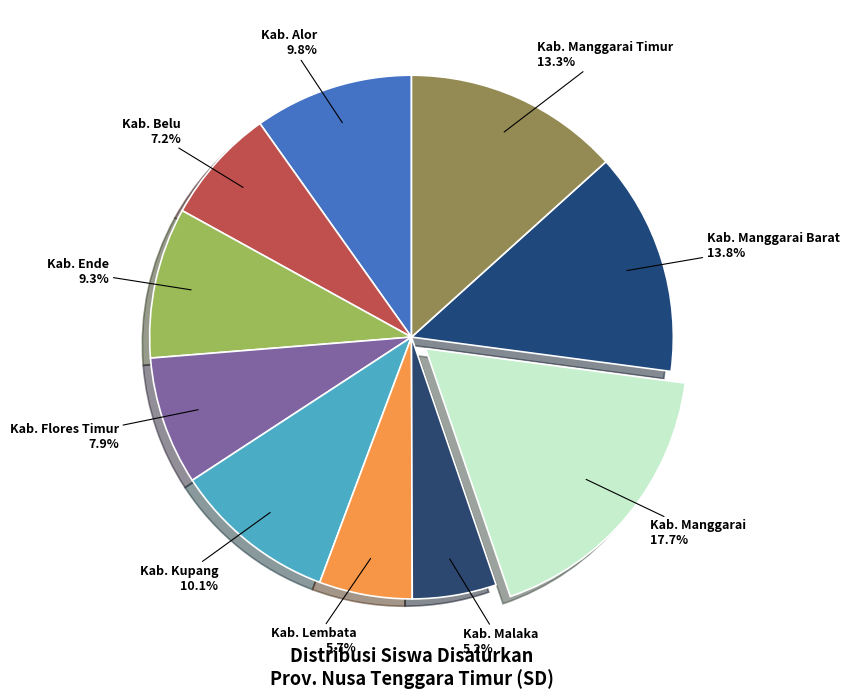

To the nearest percent, what is the average slice percentage?

10%